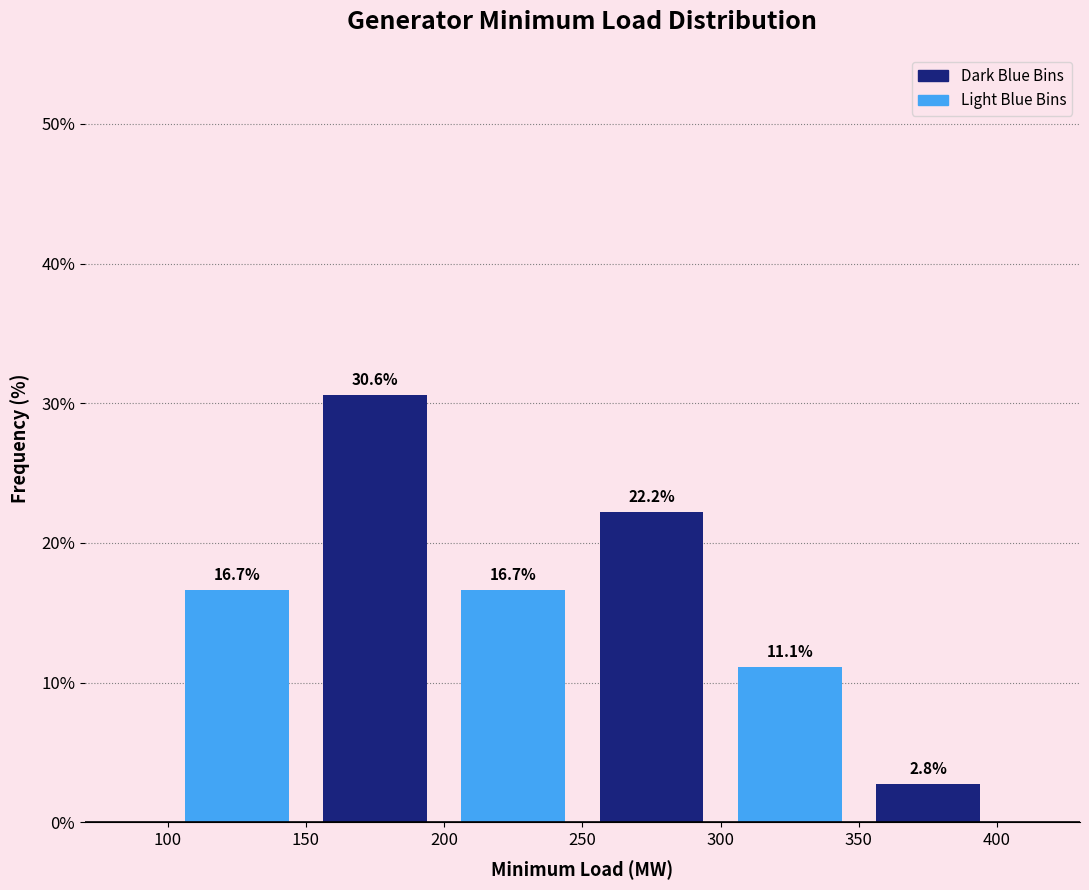

Reading left to right, list every bar in this chart as the range it spans on the x-axis followed by its height.

100 to 150: 16.7
150 to 200: 30.6
200 to 250: 16.7
250 to 300: 22.2
300 to 350: 11.1
350 to 400: 2.8